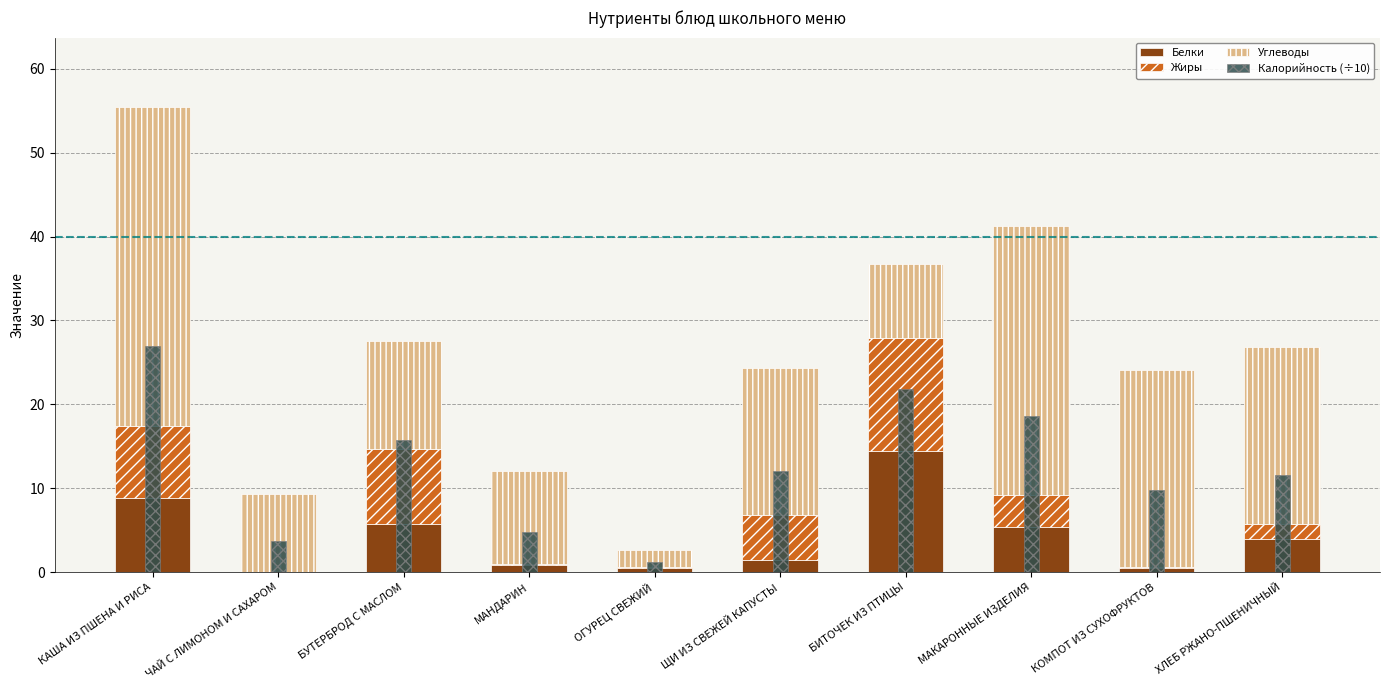

Which series has the largest total across all categories?

Углеводы